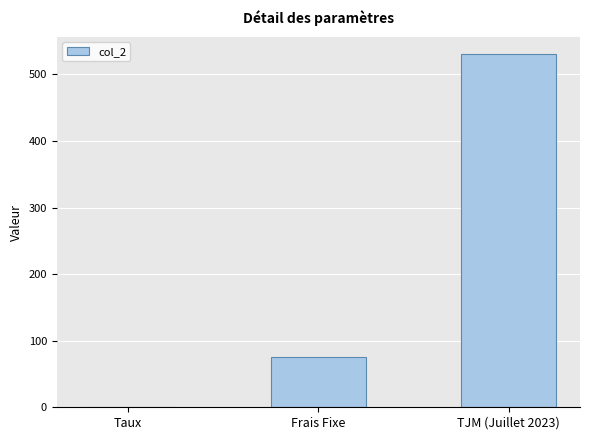

What is the maximum value shown in the chart?

530.0